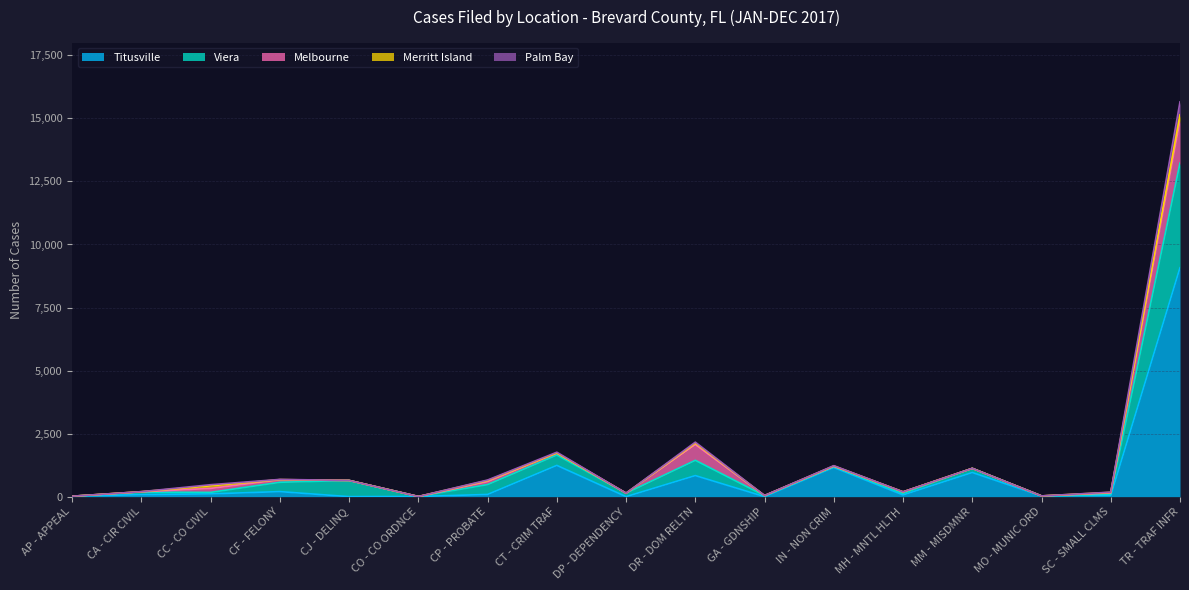

What is the maximum value for Titusville?

9077